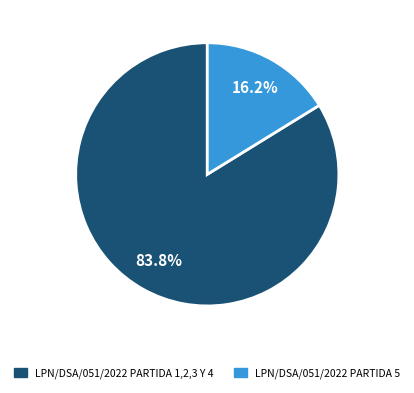

What percentage is NOT represented by LPN/DSA/051/2022 PARTIDA 5?

83.8%